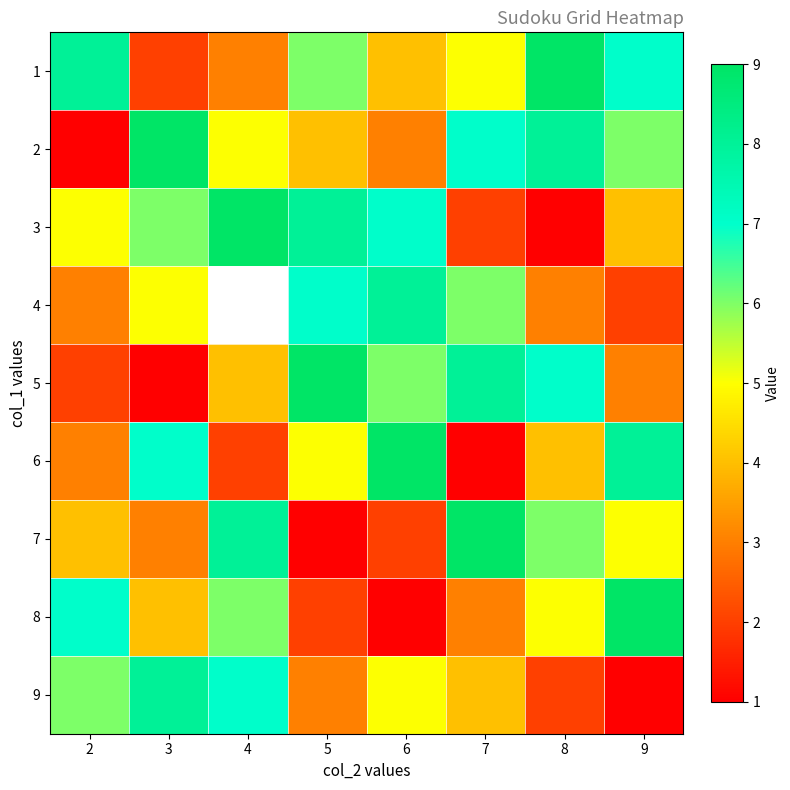

Which label corresponds to the largest value in the chart?

8